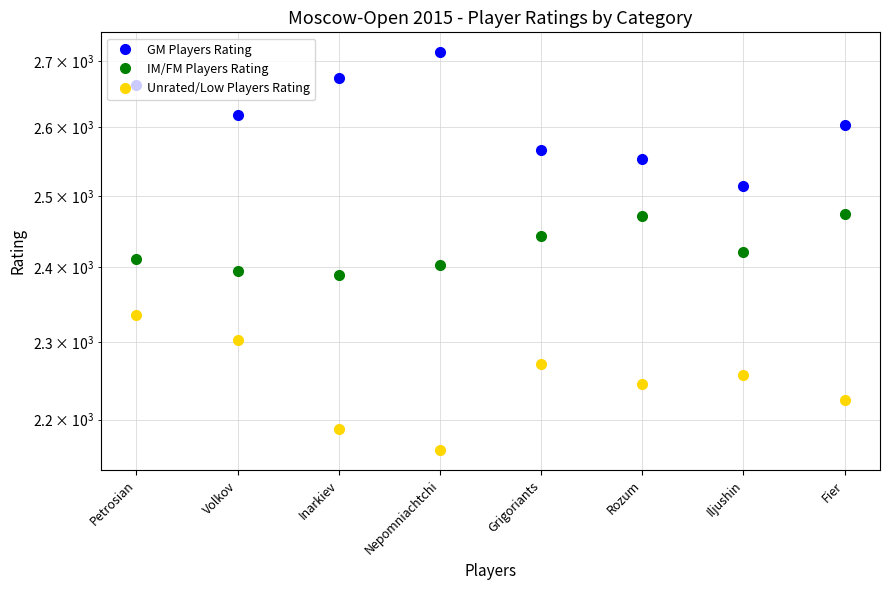

Is it true that IM/FM Players Rating equals 2421 at Iljushin?

True